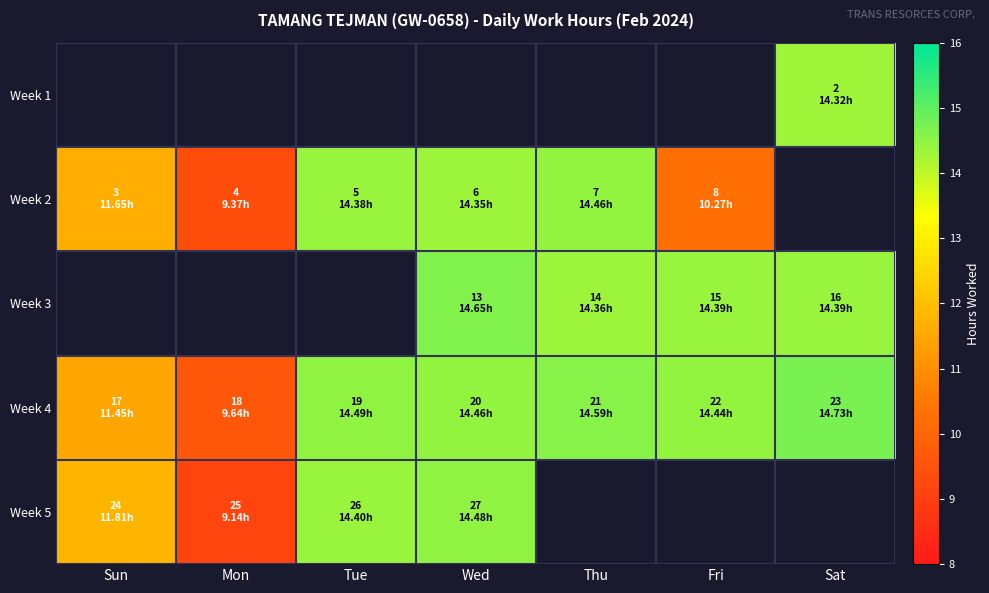

What is the maximum value for Week 4?

14.7